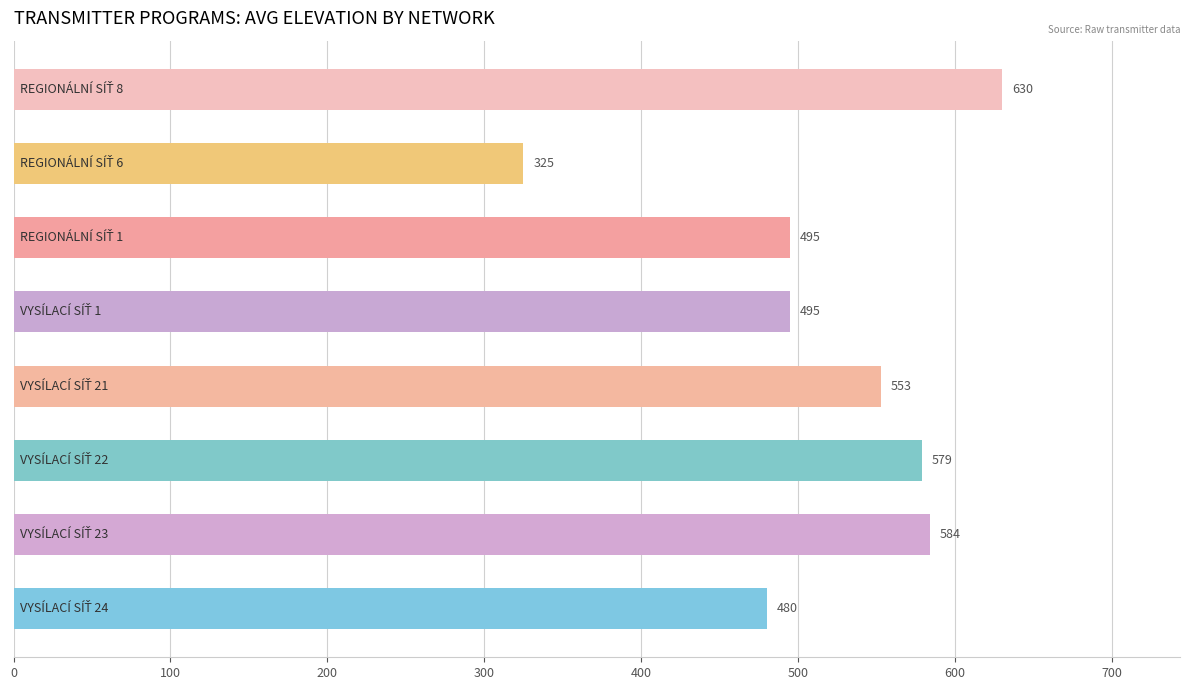

What is the average value?

518